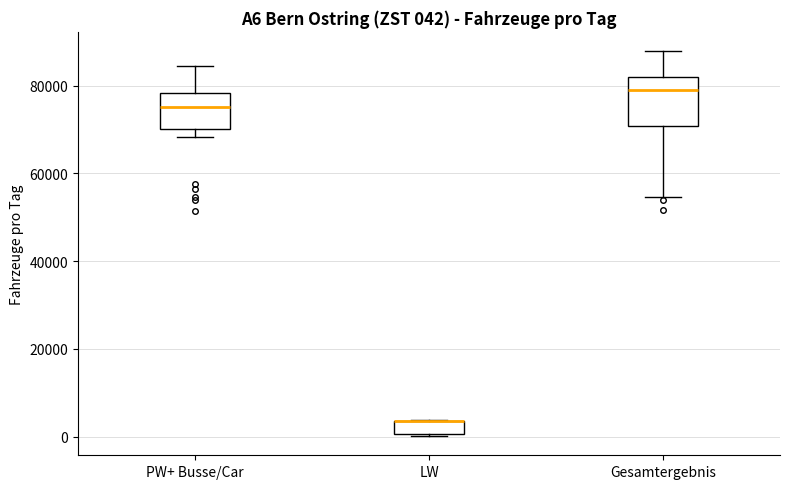

Comparing the boxes themselves (not the whiskers), which one is the tallest?

Gesamtergebnis